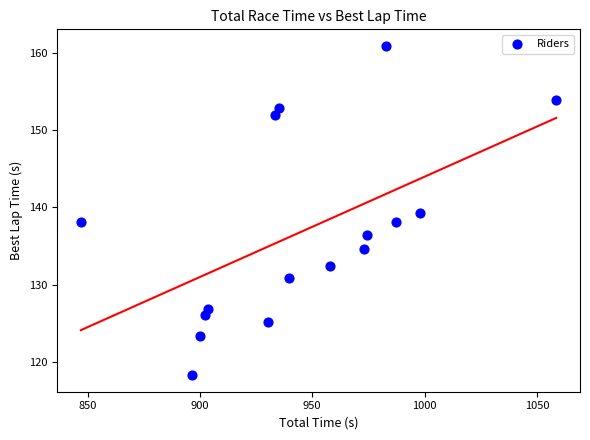

What is the range of Y values (max minus min)?

42.6